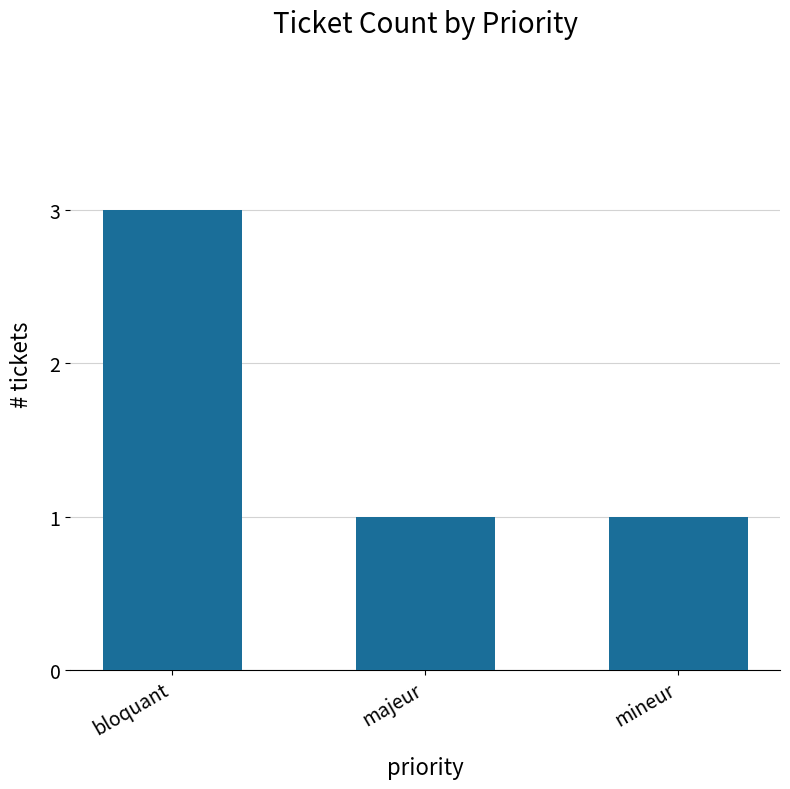

What is the approximate value at majeur?

1